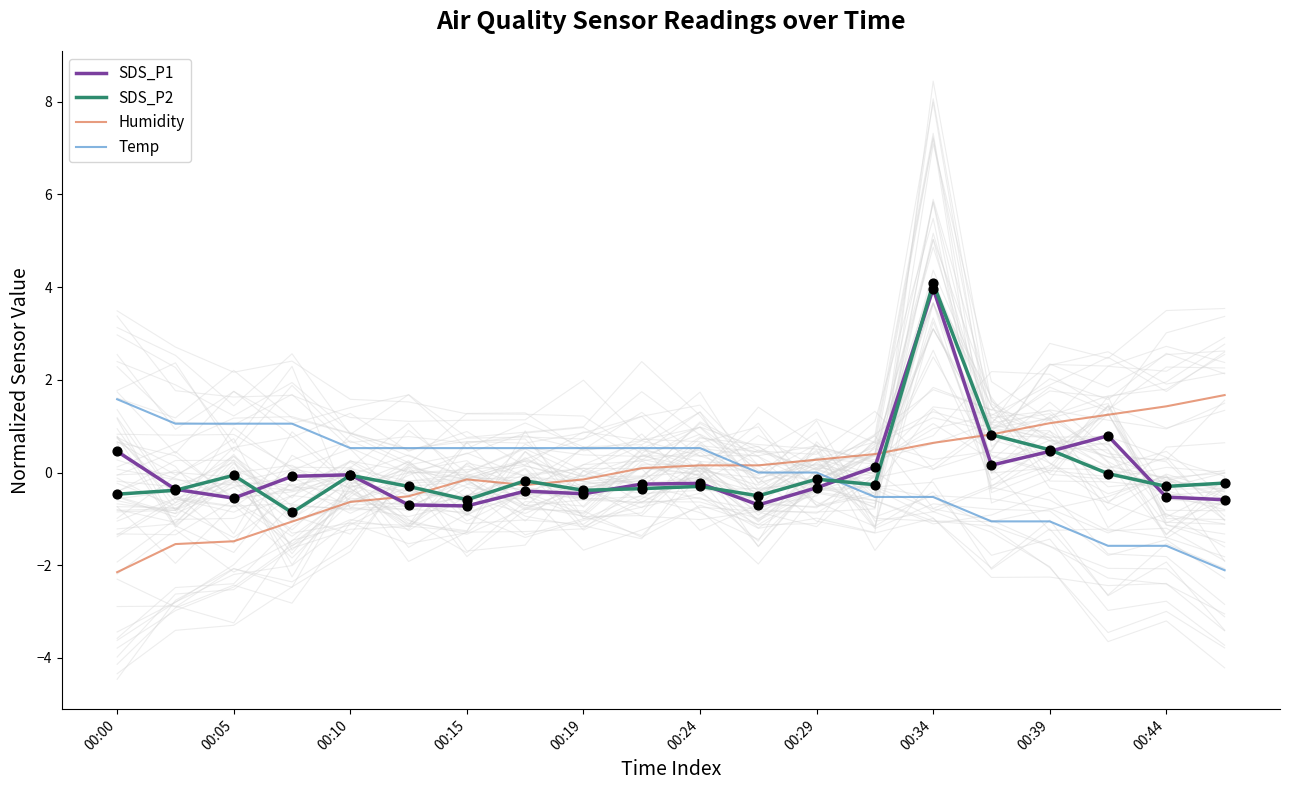

What are all the series names shown in the legend?

SDS_P1, SDS_P2, Humidity, Temp